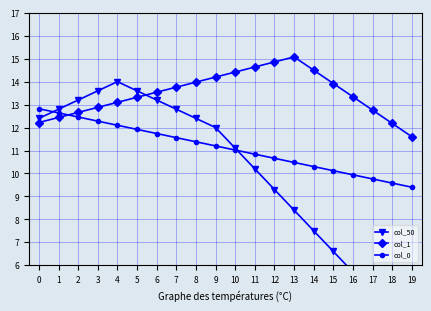

Where is the first local maximum for col_1?

13